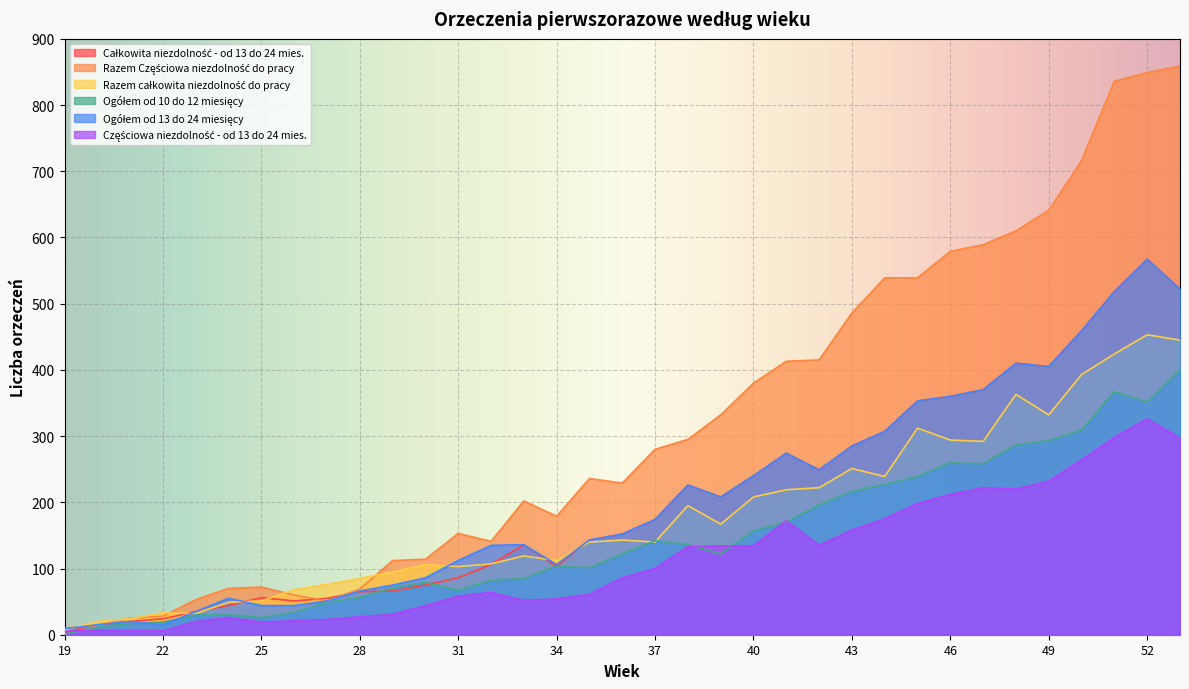

Is it true that Całkowita niezdolność do pracy od 13 do equals 66 at 29?

True